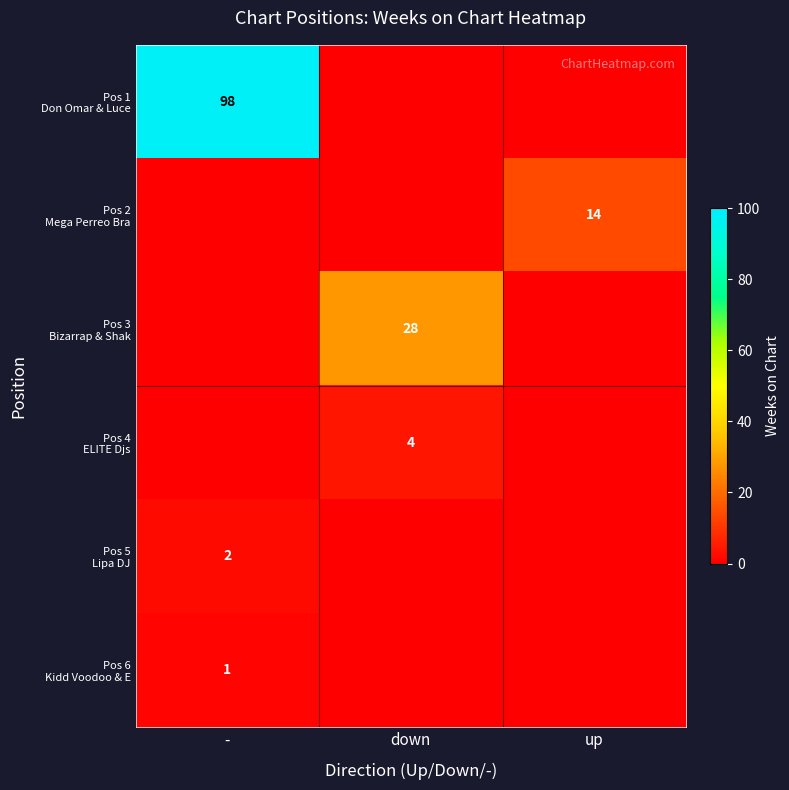

Is it true that Pos 3 Bizarrap & Shak equals 28 at down?

True